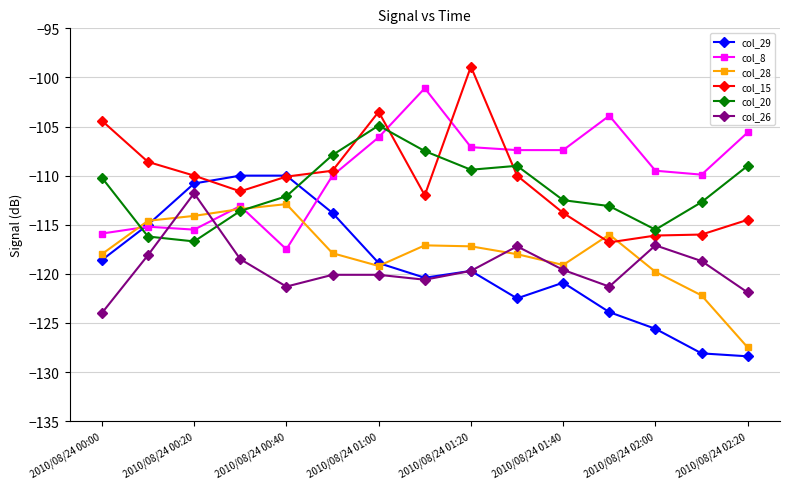

After their last crossing, which series has the higher values: col_28 or col_26?

col_26